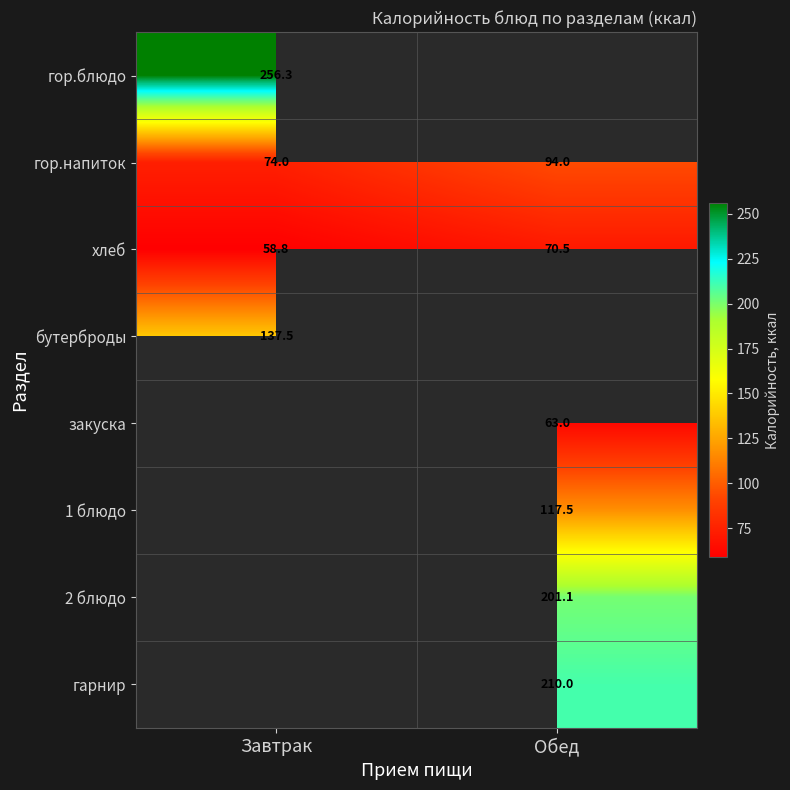

The 2 блюдо series shows 132.8 at Обед. True or false?

False